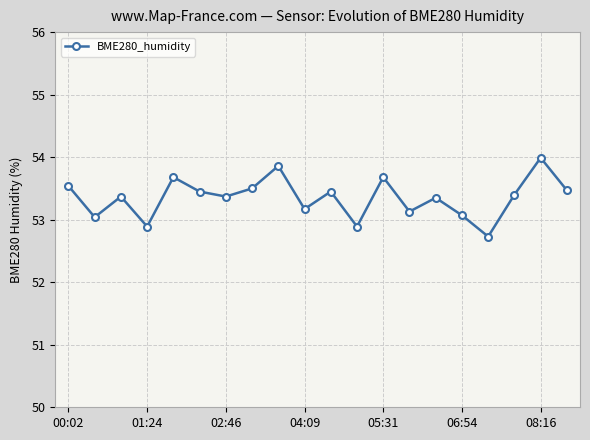

Does the chart have visible grid lines?

Yes